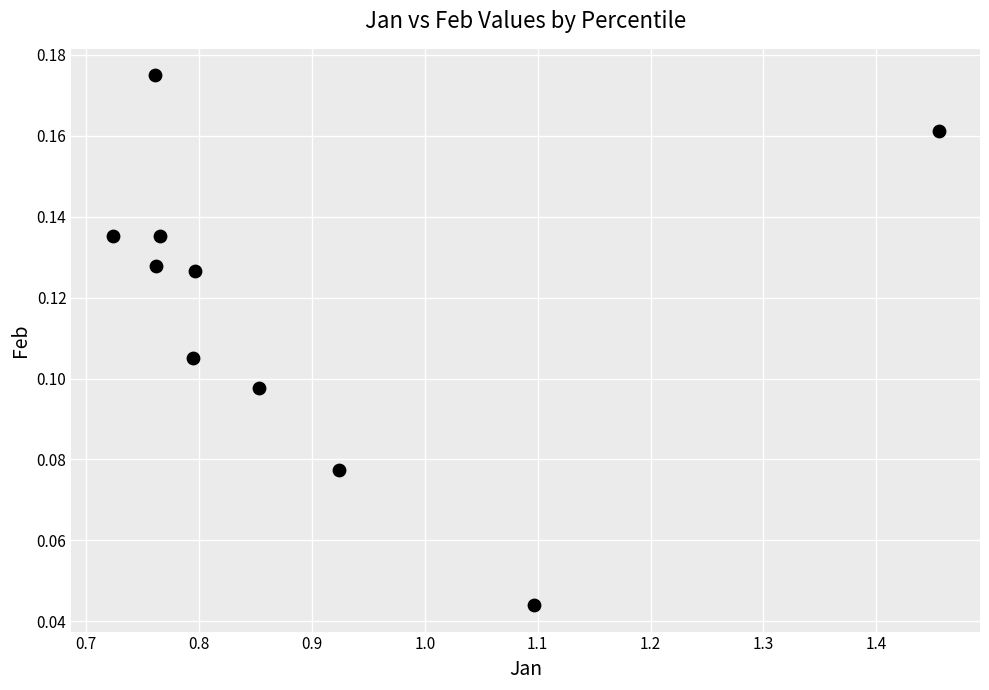

What is the range of X values (max minus min)?

0.7